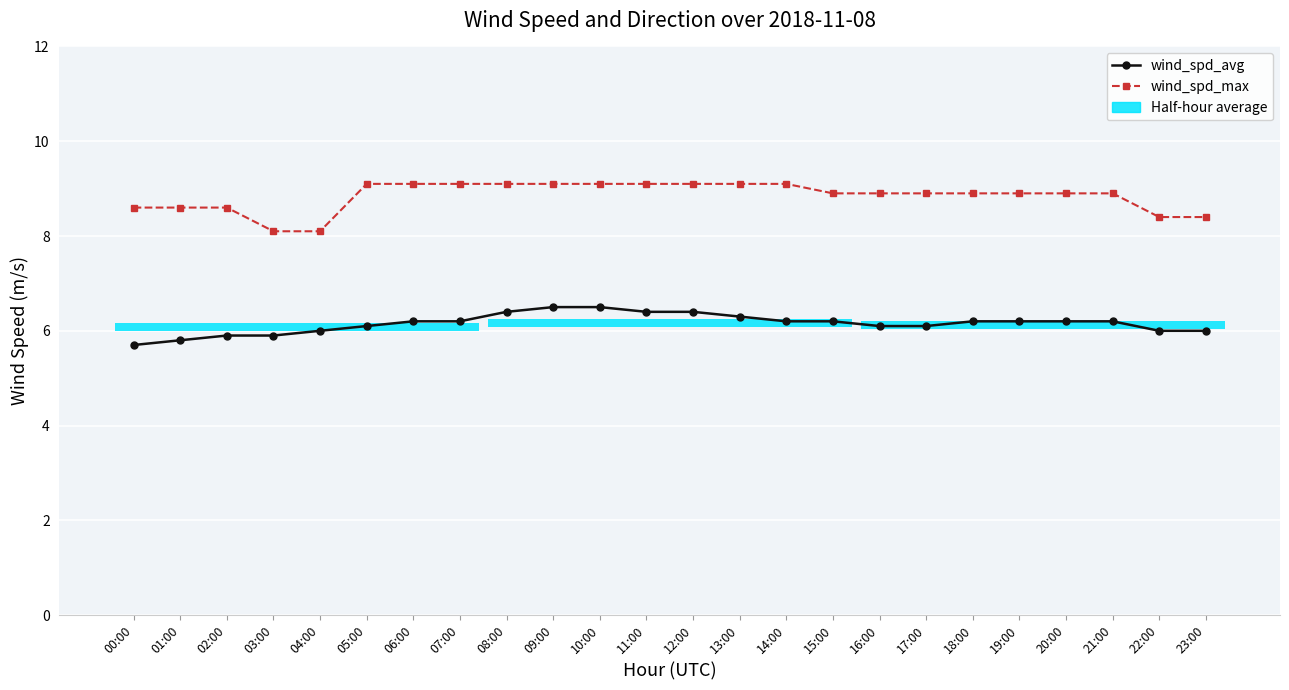

Which series has the largest total across all categories?

wind_spd_max